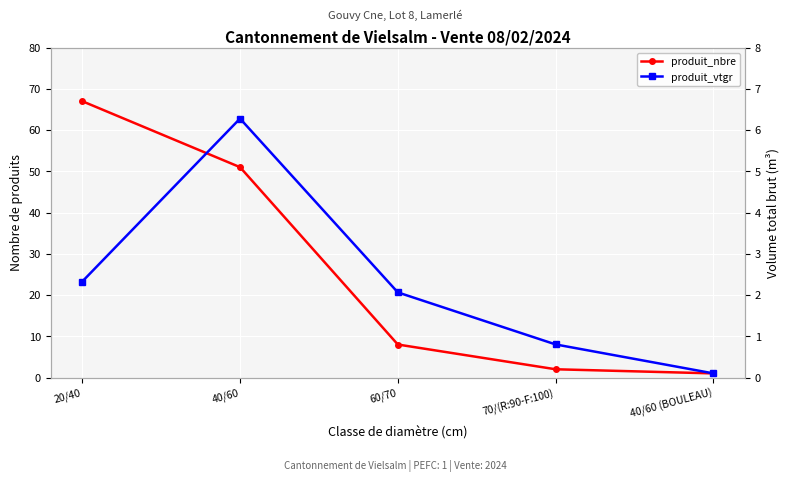

Which has a higher value, 20/40 or 70/(R:90-F:100)?

20/40